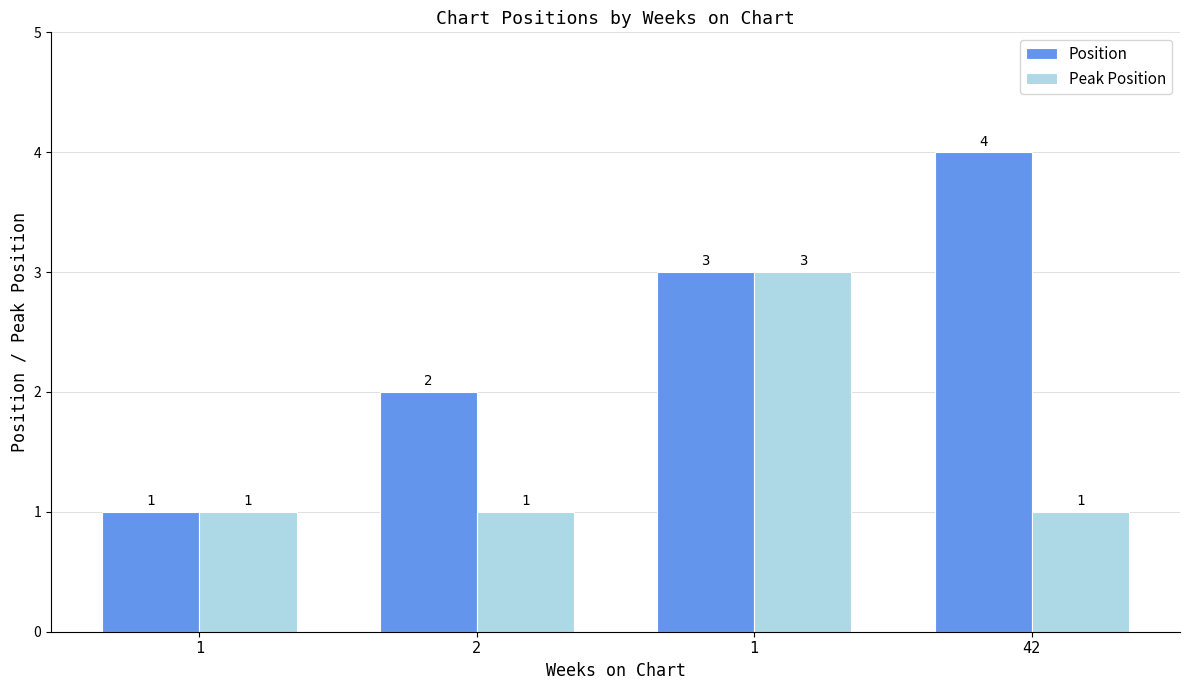

Is the value of Position at 1 greater than the value of Peak Position at 42?

No